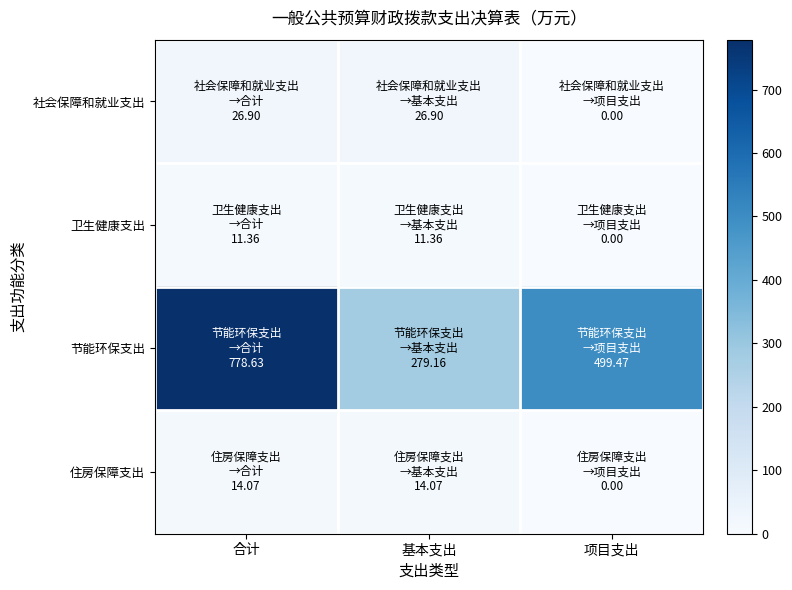

Reading right to left, what are all the values shown in this chart?

社会保障和就业支出: 项目支出=0.0	基本支出=26.9	合计=26.9
卫生健康支出: 项目支出=0.0	基本支出=11.4	合计=11.4
节能环保支出: 项目支出=499.5	基本支出=279.2	合计=778.6
住房保障支出: 项目支出=0.0	基本支出=14.1	合计=14.1